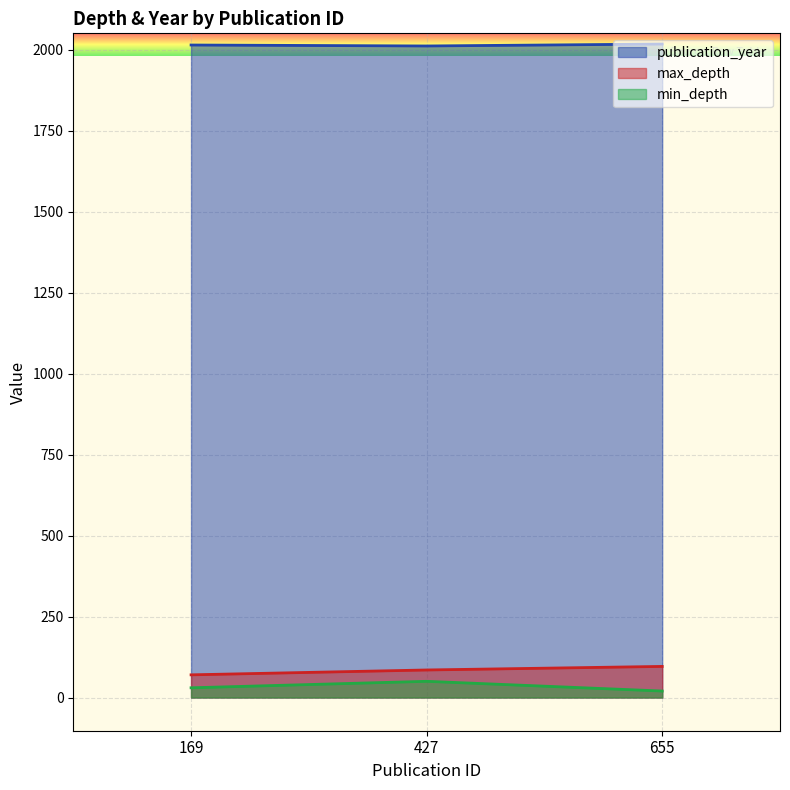

What is the total value across all series at 655?

2133